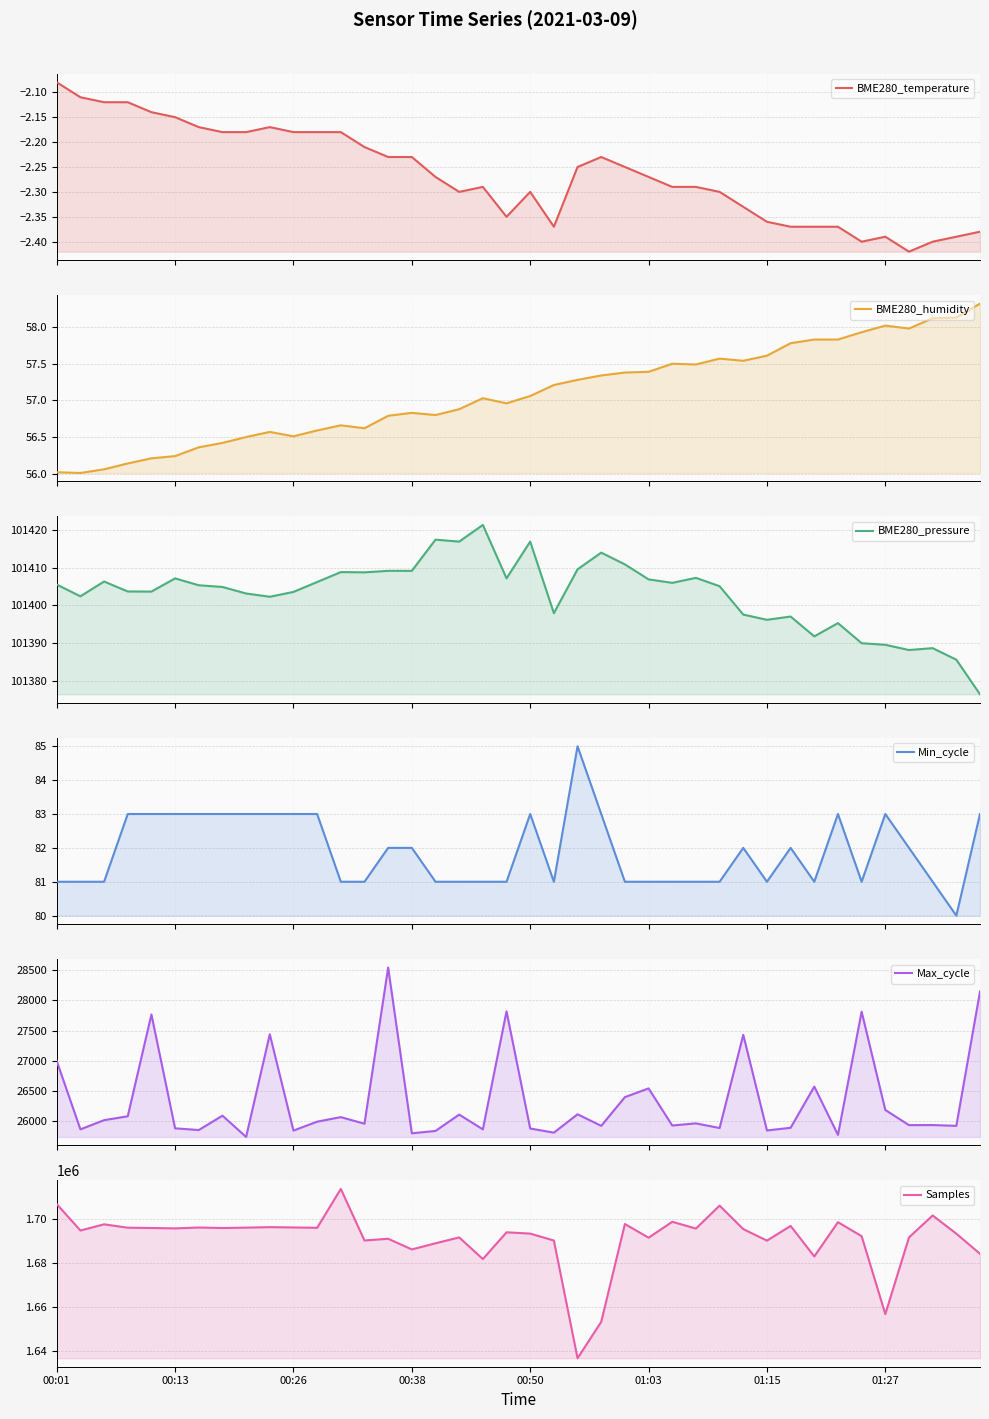

What is the sum of all BME280_temperature values?

-90.6